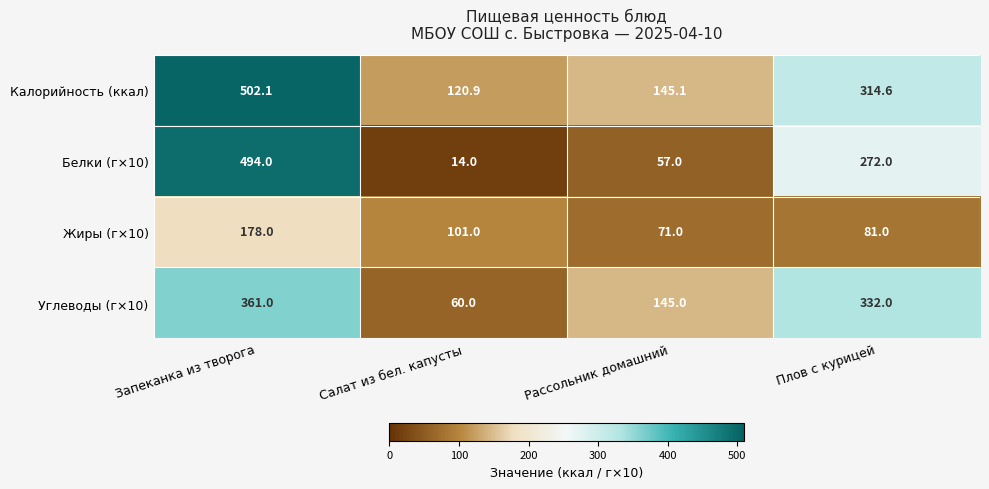

At which category is the sum across all series the highest?

Запеканка из творога